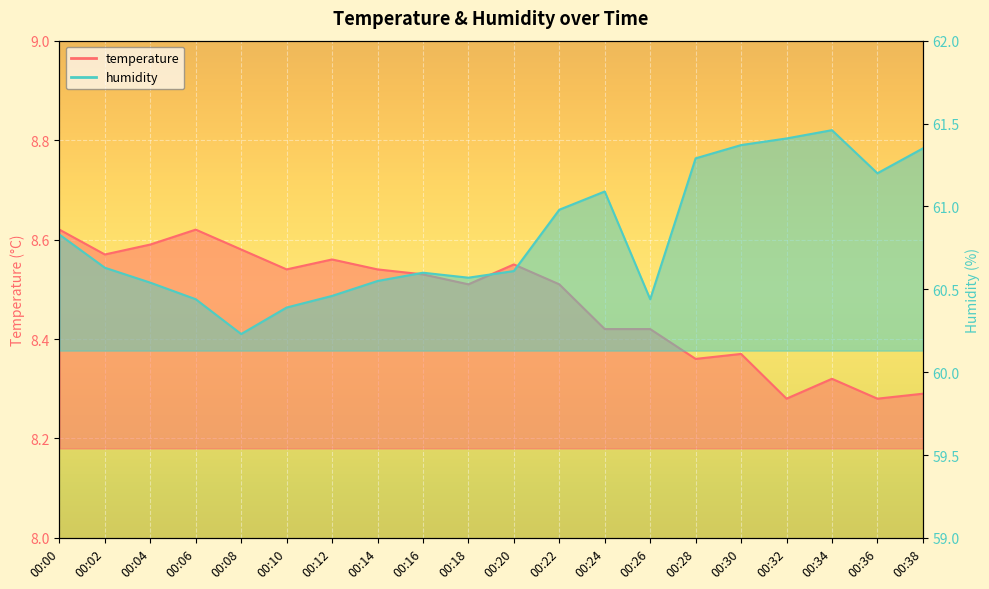

At which category does the chart reach its minimum across all series?

00:32